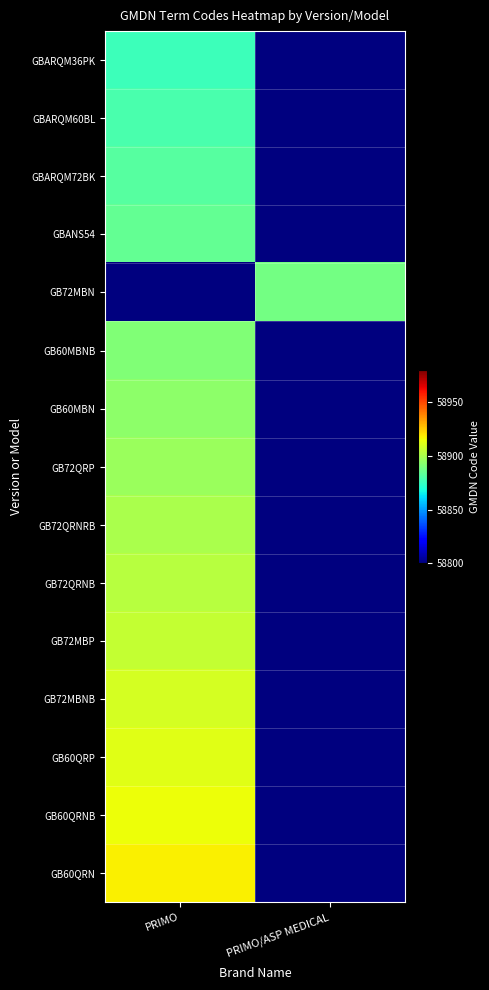

Reading left to right, what are all the values shown in this chart?

GBARQM36PK: PRIMO=58876	PRIMO/ASP MEDICAL=58800
GBARQM60BL: PRIMO=58879	PRIMO/ASP MEDICAL=58800
GBARQM72BK: PRIMO=58882	PRIMO/ASP MEDICAL=58800
GBANS54: PRIMO=58885	PRIMO/ASP MEDICAL=58800
GB72MBN: PRIMO=58800	PRIMO/ASP MEDICAL=58888
GB60MBNB: PRIMO=58891	PRIMO/ASP MEDICAL=58800
GB60MBN: PRIMO=58894	PRIMO/ASP MEDICAL=58800
GB72QRP: PRIMO=58897	PRIMO/ASP MEDICAL=58800
GB72QRNRB: PRIMO=58900	PRIMO/ASP MEDICAL=58800
GB72QRNB: PRIMO=58903	PRIMO/ASP MEDICAL=58800
GB72MBP: PRIMO=58906	PRIMO/ASP MEDICAL=58800
GB72MBNB: PRIMO=58909	PRIMO/ASP MEDICAL=58800
GB60QRP: PRIMO=58912	PRIMO/ASP MEDICAL=58800
GB60QRNB: PRIMO=58915	PRIMO/ASP MEDICAL=58800
GB60QRN: PRIMO=58918	PRIMO/ASP MEDICAL=58800